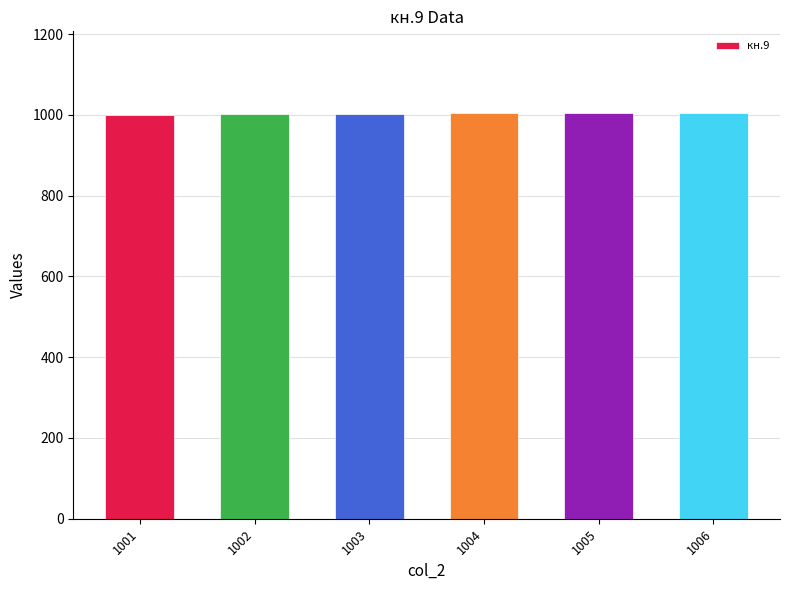

What is the difference between the maximum and minimum values?

5